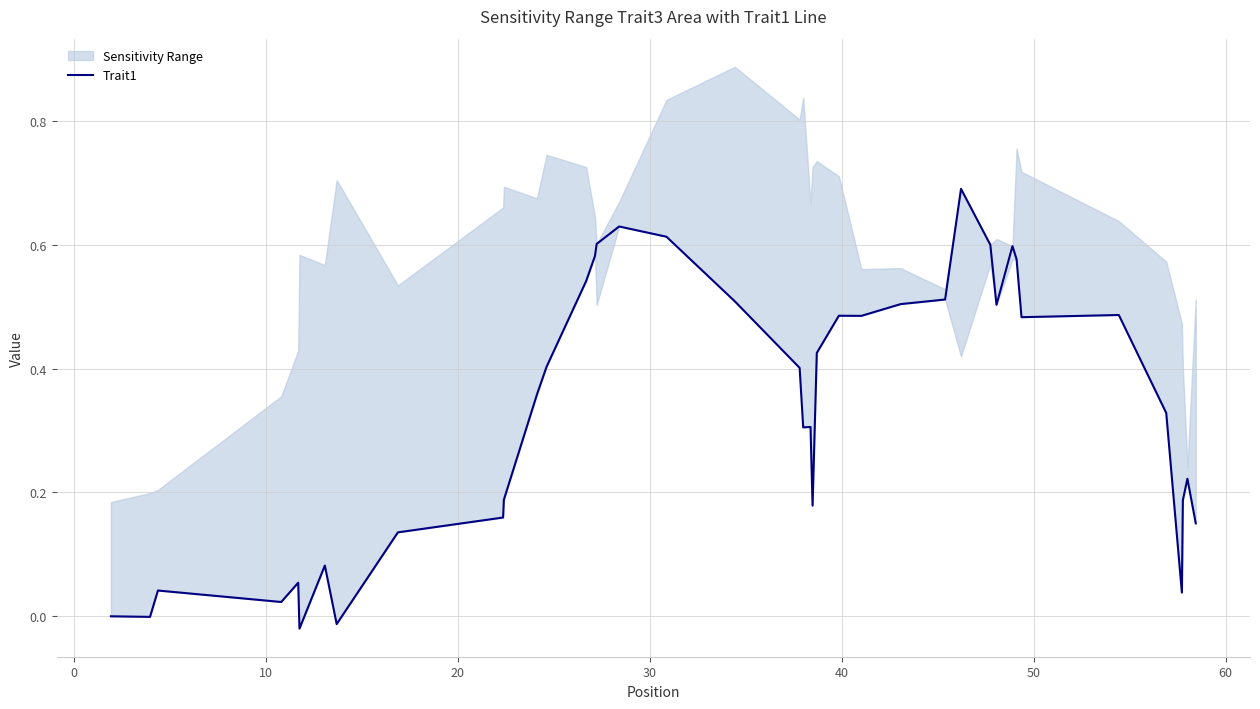

What is the difference between the maximum and second lowest values?

0.7